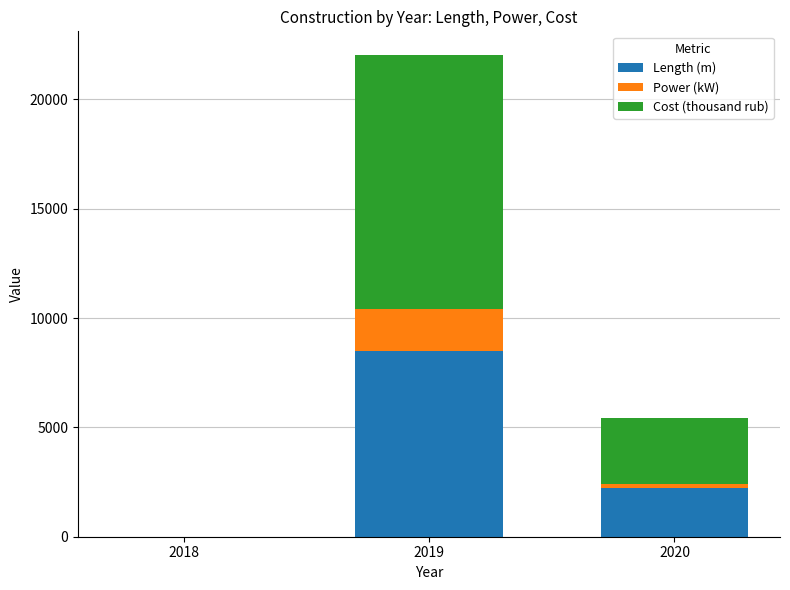

Are the bars grouped side by side (vs. stacked)?

No